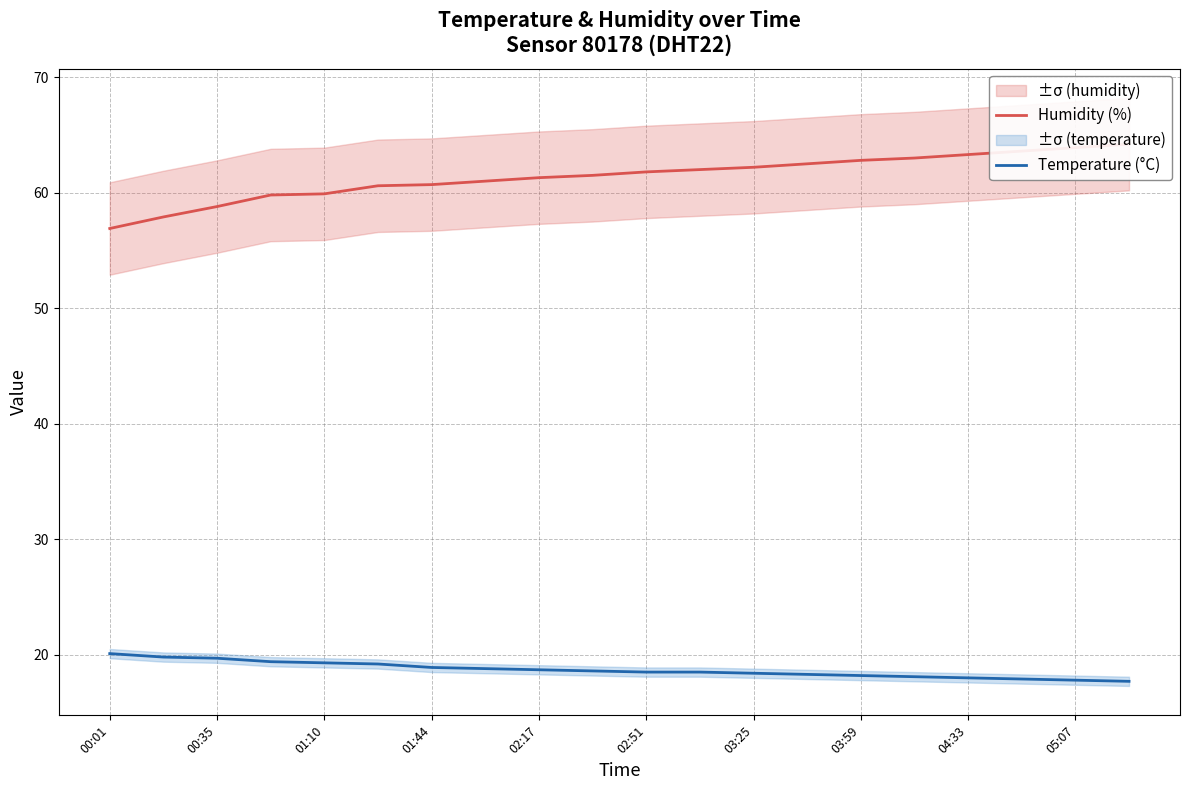

What is the difference between the maximum and minimum values in the Temperature (°C) series?

2.4